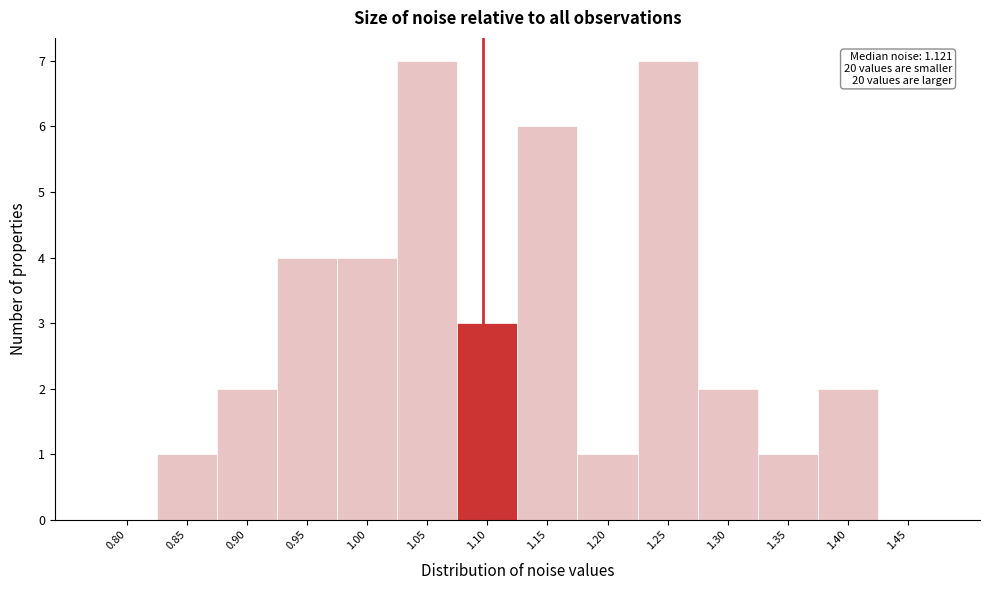

Reading left to right, extract all data points from this chart.

0.80=0	0.85=1	0.90=2	0.95=4	1.00=4	1.05=7	1.10=3	1.15=6	1.20=1	1.25=7	1.30=2	1.35=1	1.40=2	1.45=0